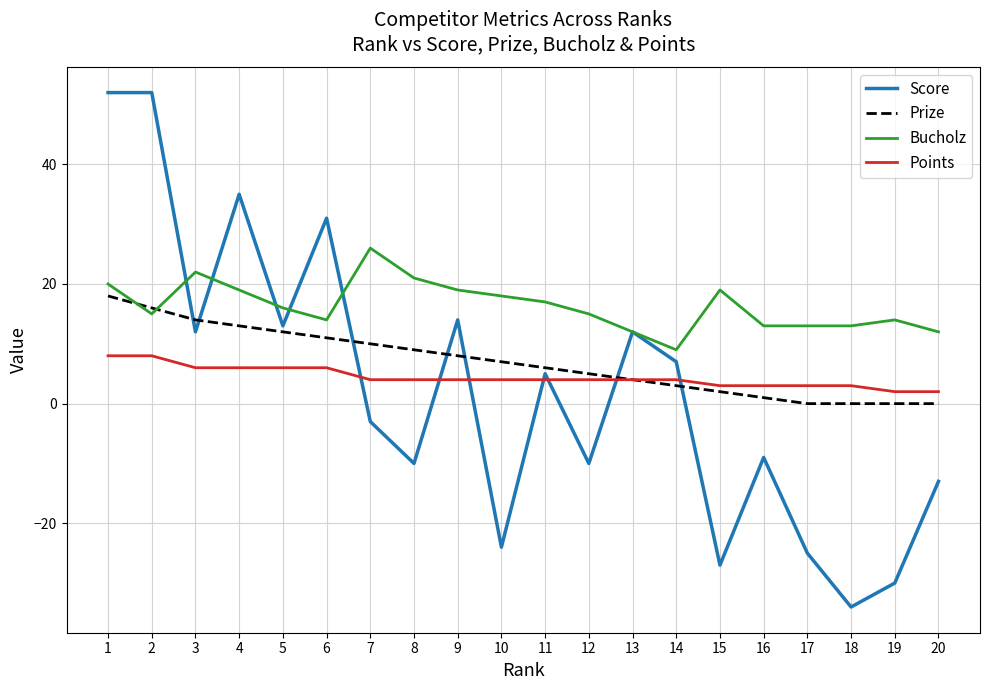

Reading right to left, transcribe all the data shown in this chart.

Score: -13	-30	-34	-25	-9	-27	7	12	-10	5	-24	14	-10	-3	31	13	35	12	52	52
Prize: 0	0	0	0	1	2	3	4	5	6	7	8	9	10	11	12	13	14	16	18
Bucholz: 12	14	13	13	13	19	9	12	15	17	18	19	21	26	14	16	19	22	15	20
Points: 2	2	3	3	3	3	4	4	4	4	4	4	4	4	6	6	6	6	8	8